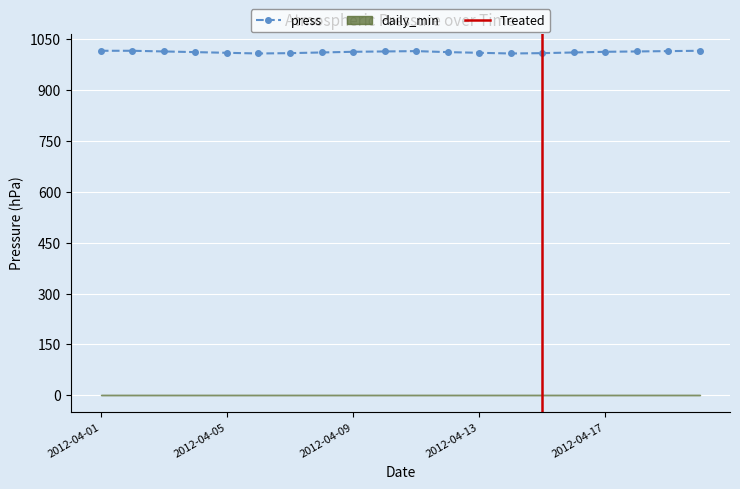

What is the difference between the values at 2012-04-18 and 2012-04-11?

1